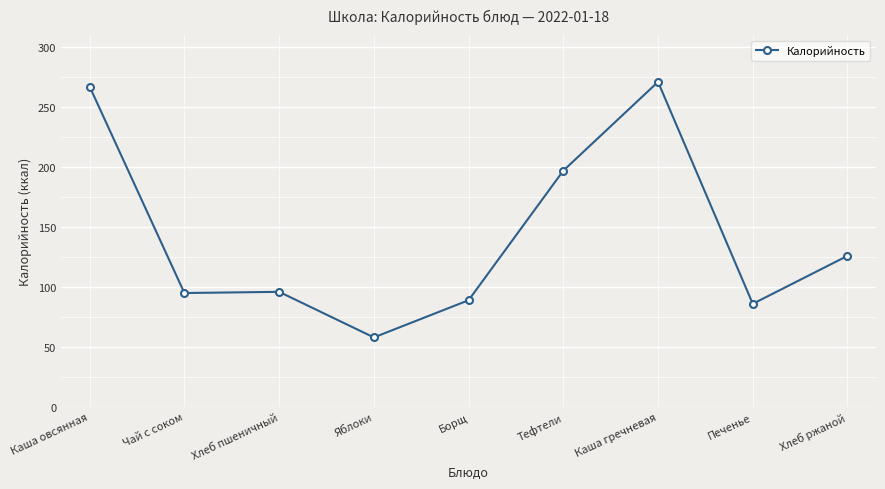

What is the label of the 2nd point from the left?

Чай с соком